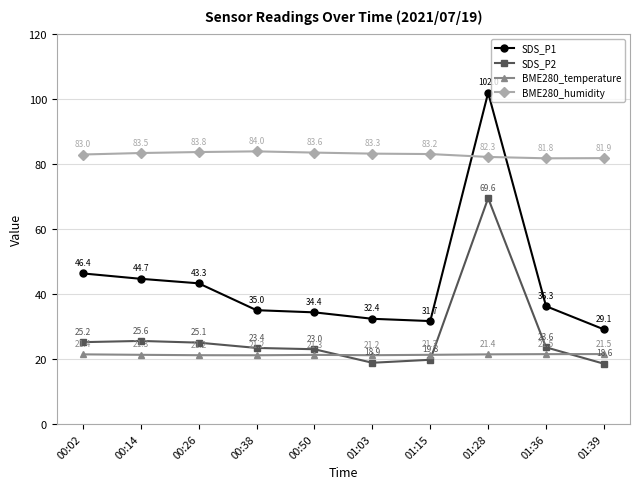

At which category does BME280_humidity reach its first local peak?

00:38